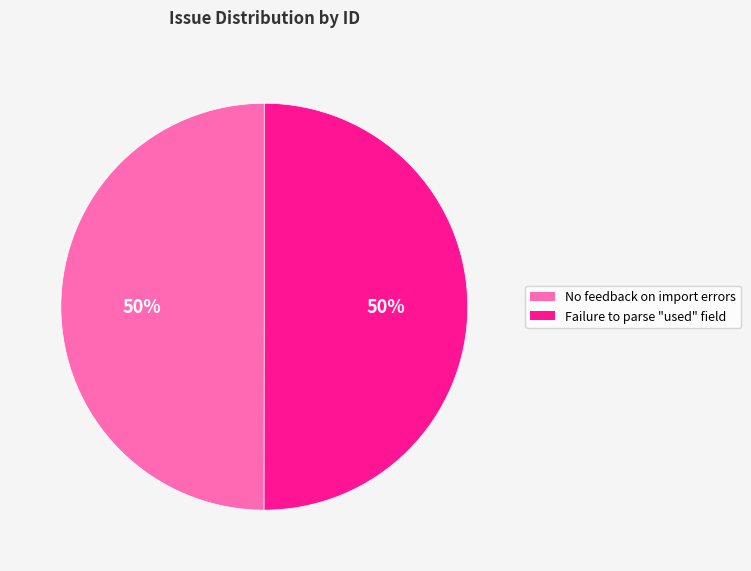

What percentage is the No feedback on import errors slice, to the nearest percent?

50%